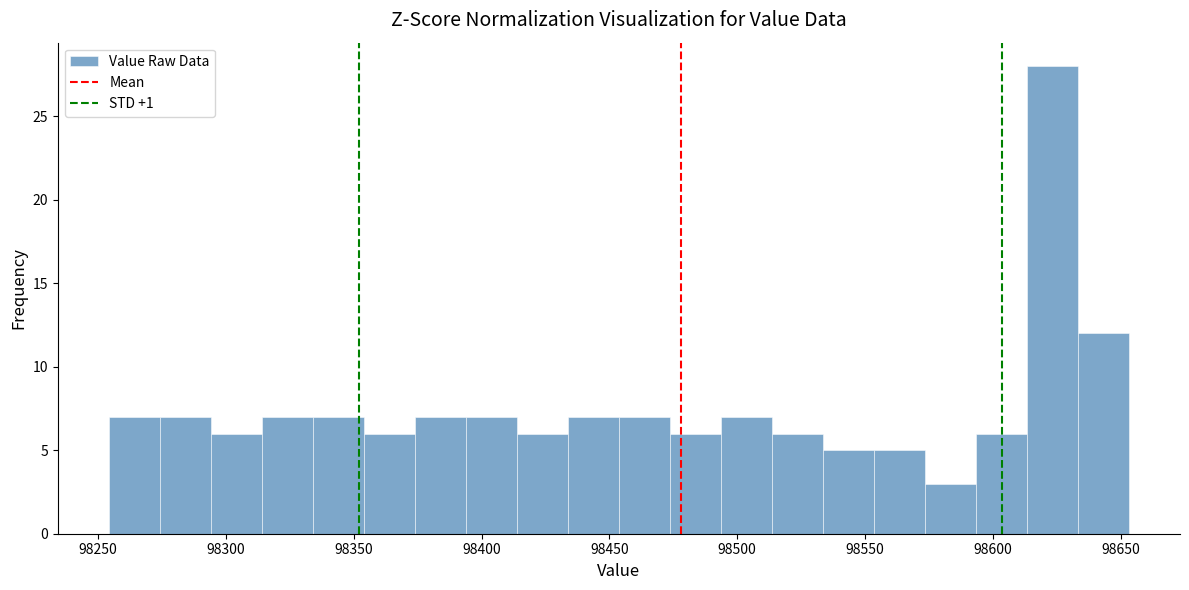

Read against the x-axis, roughly where is the centre of the tallest bar?

98625